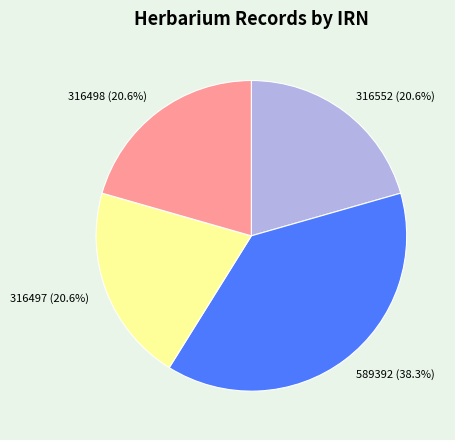

Count the number of slices in the pie.

4